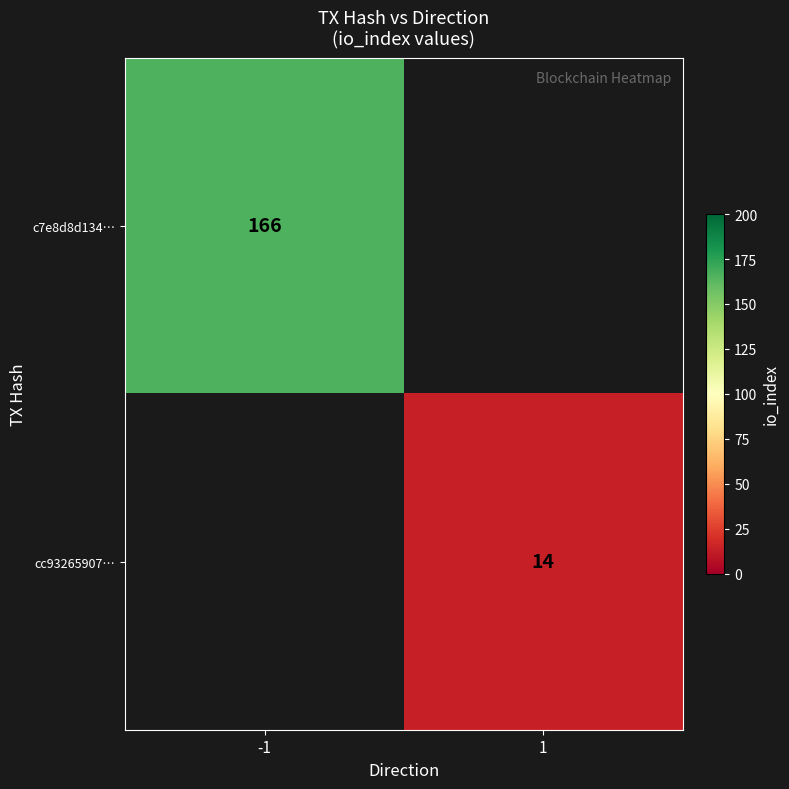

Is it true that cc93265907… equals 14 at 1?

True